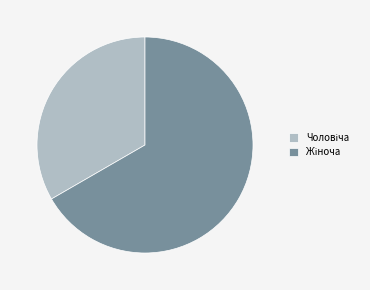

Is there any slice that represents more than half of the pie?

Yes